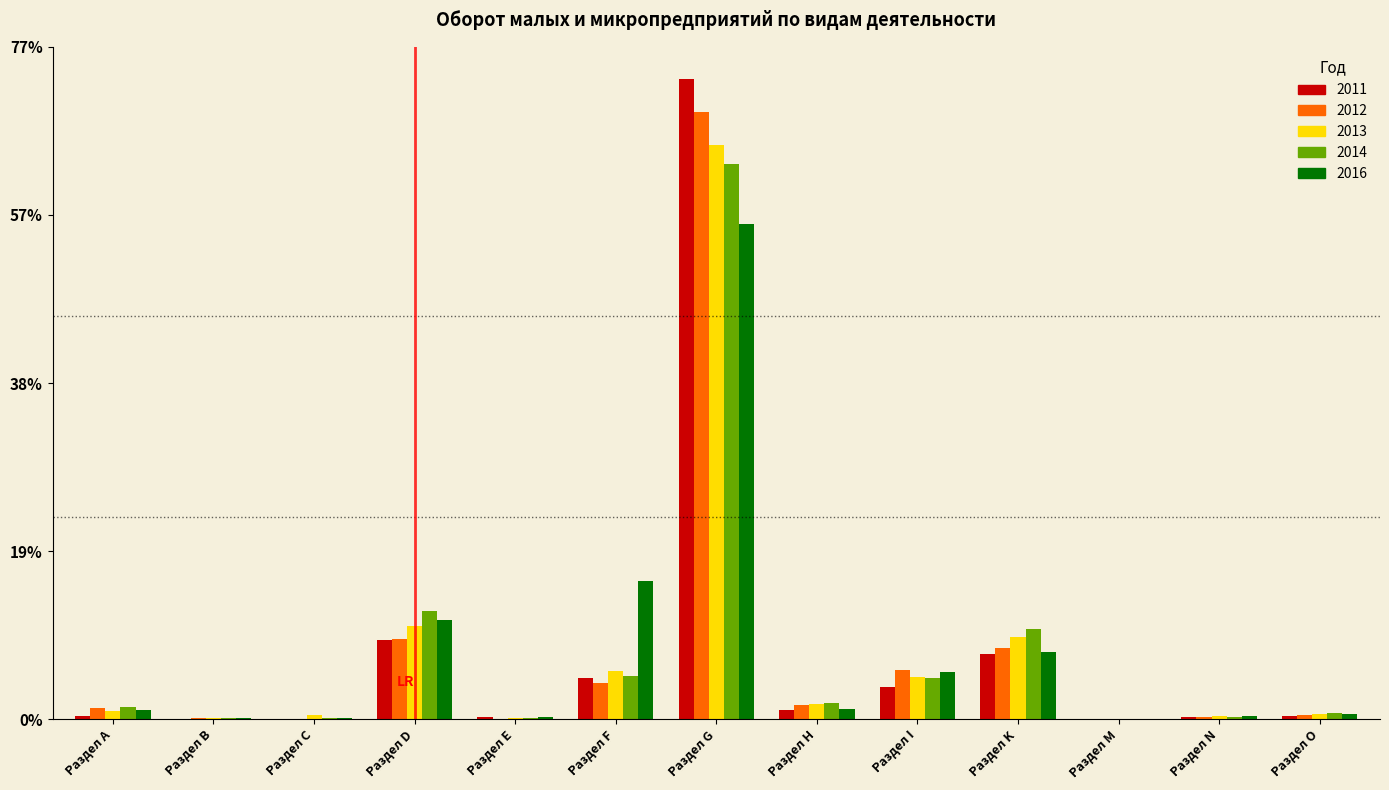

The value of 2012 at Раздел I is 5.6. True or false?

True